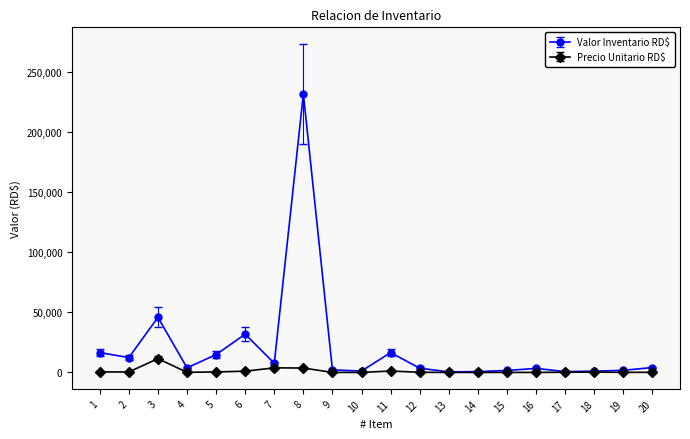

Which series has the largest total across all categories?

Valor Inventario RD$